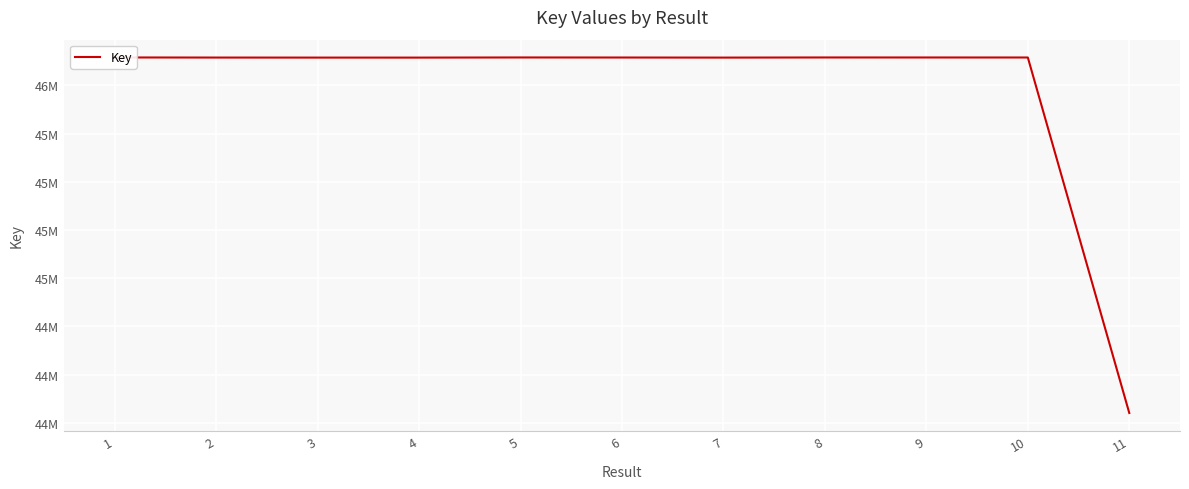

The value at 3 is 46144217. True or false?

True